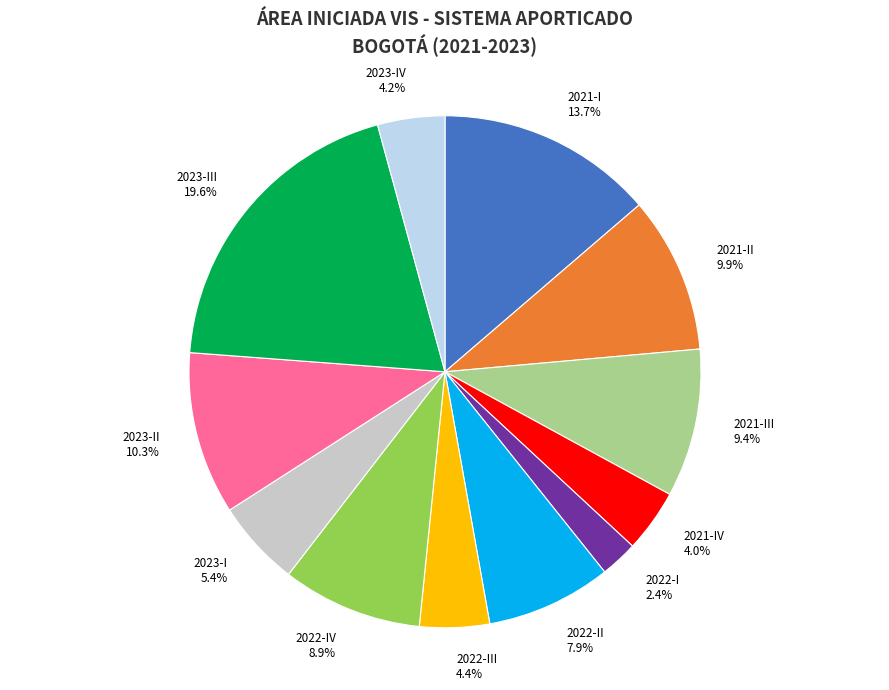

Is there any slice that represents more than half of the pie?

No